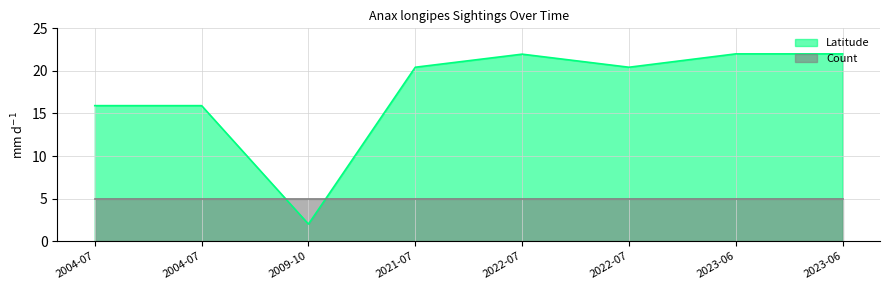

What are all the series names shown in the legend?

Latitude, Count